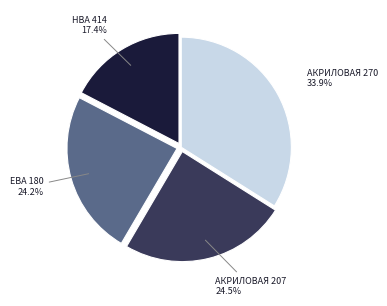

Is there any slice that represents more than half of the pie?

No